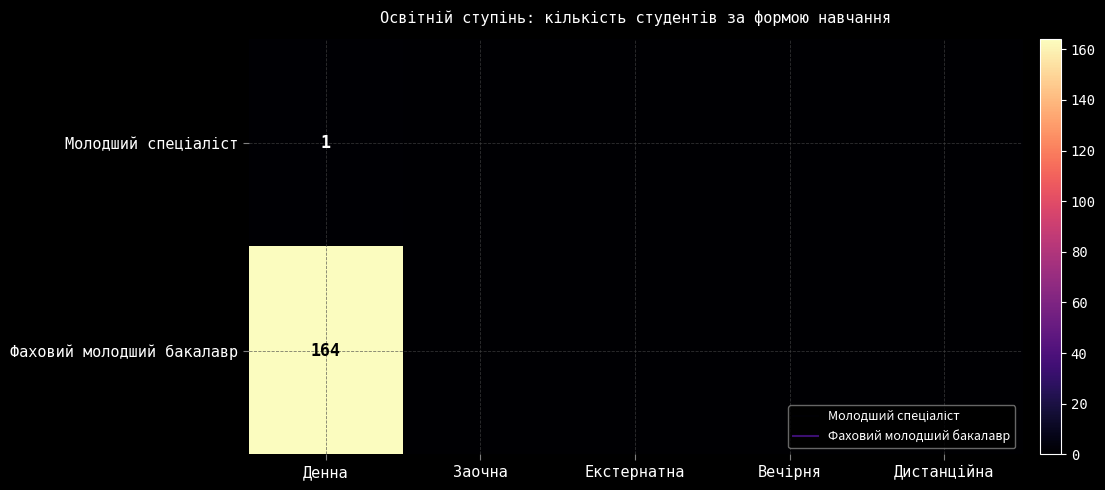

The value of Фаховий молодший бакалавр at Екстернатна is -95. True or false?

False